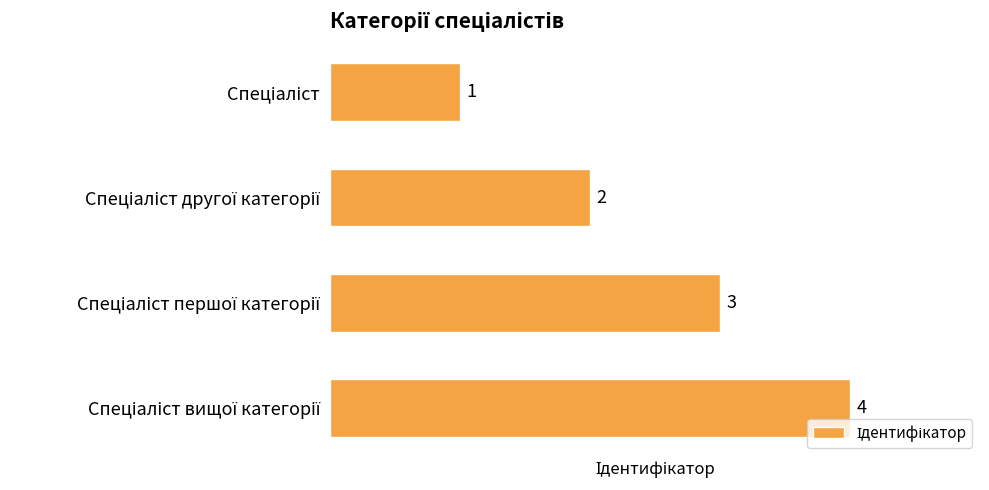

Count the values in the range 2 to 4.

3